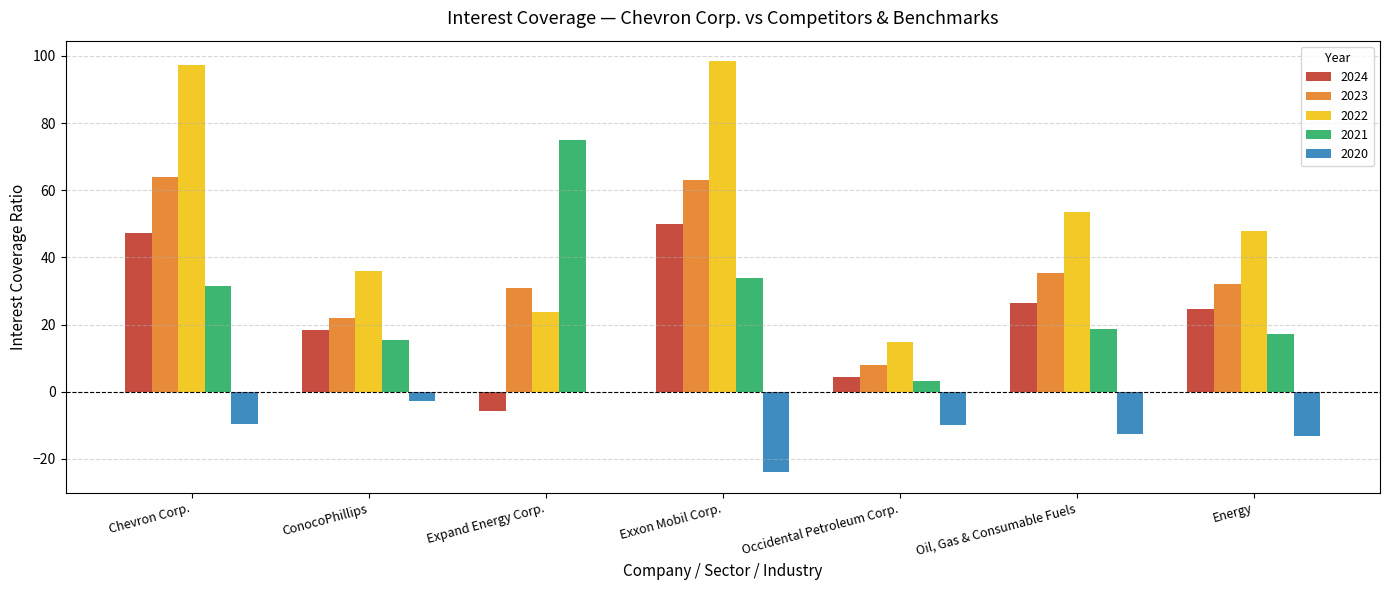

Is it true that 2023 equals 32.1 at Energy?

True